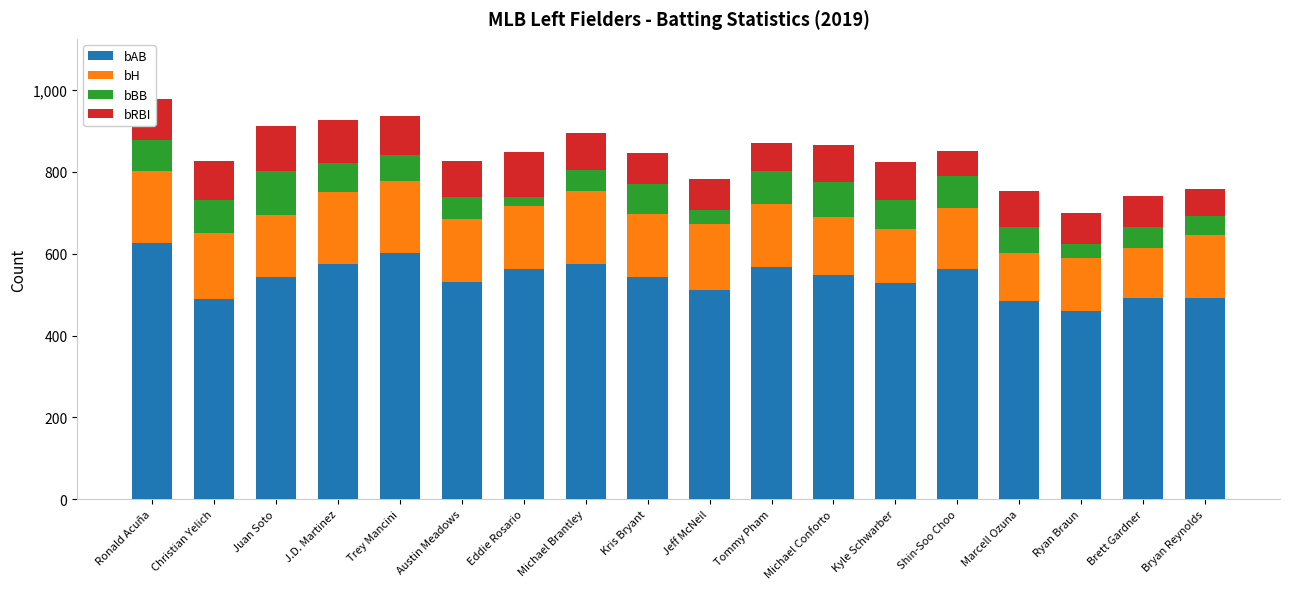

At which label does bAB reach its minimum?

Ryan Braun